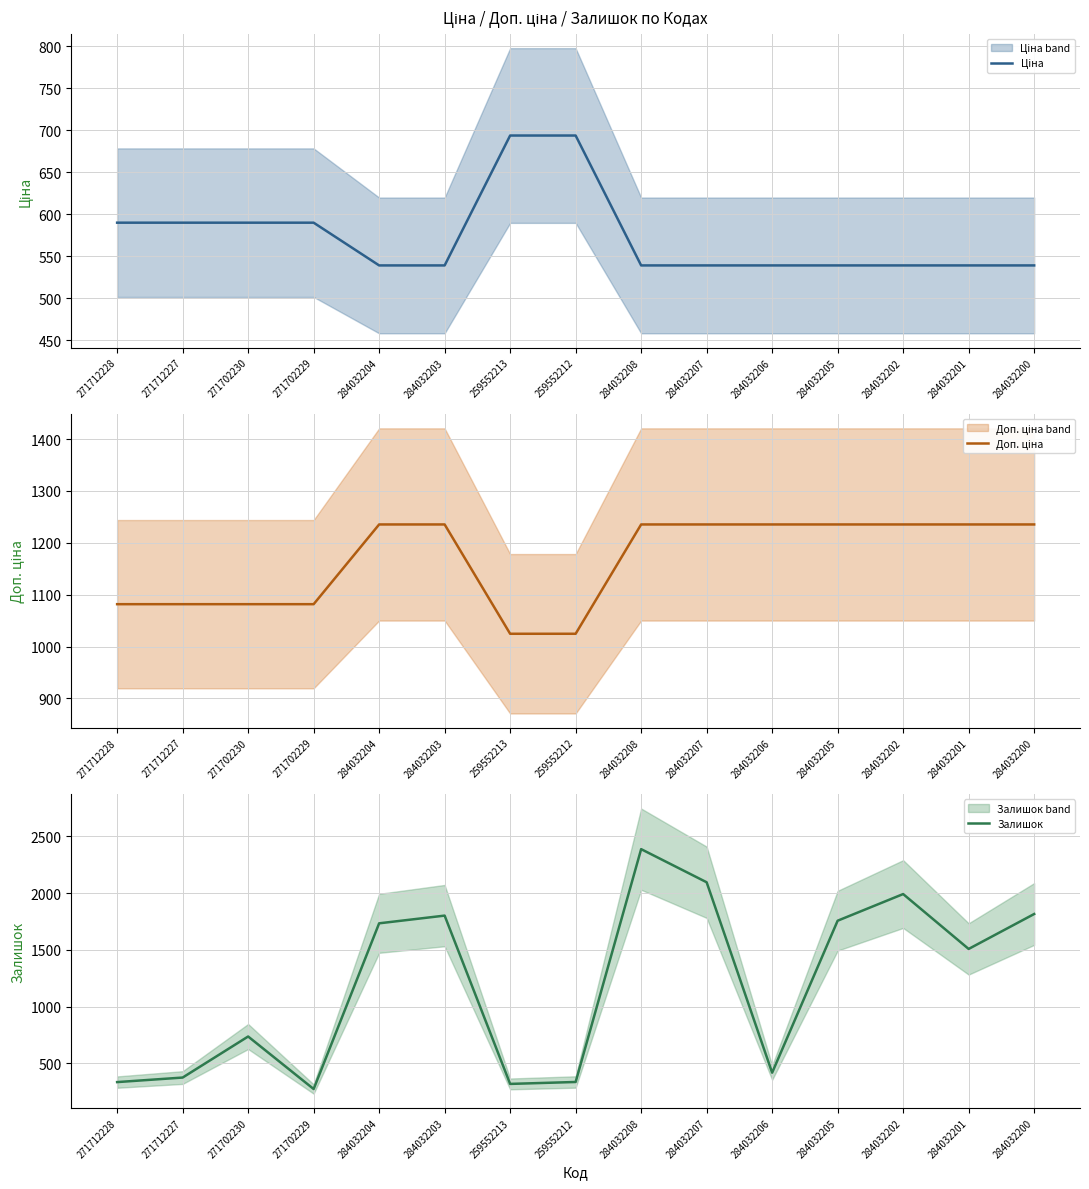

The Залишок series shows 1135.1 at 284032207. True or false?

False